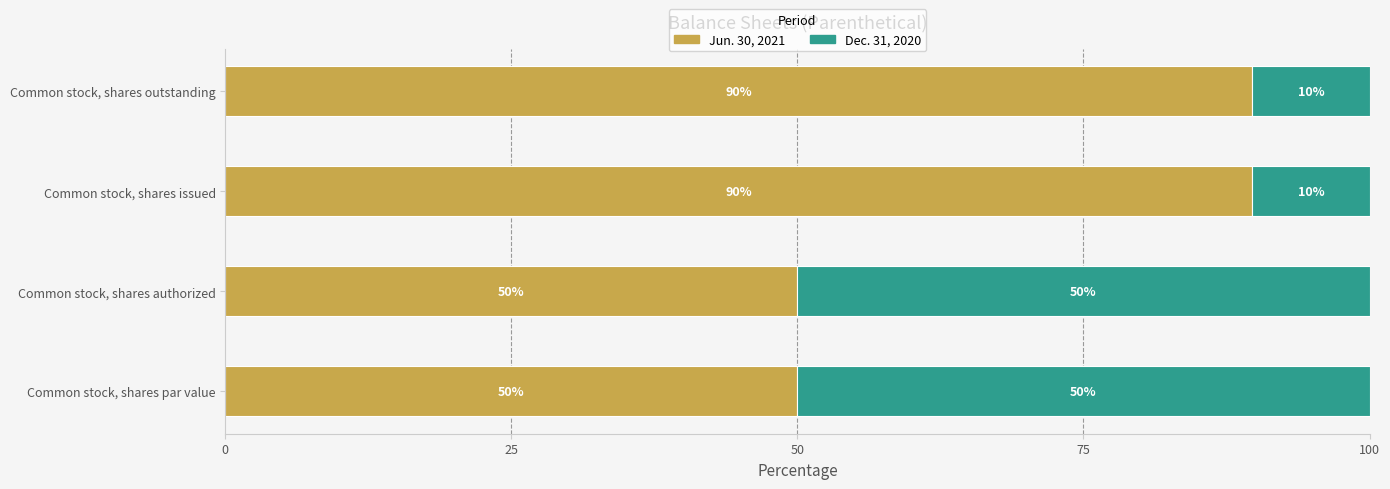

Is it true that Jun. 30, 2021 equals 89.8 at Common stock, shares issued?

True